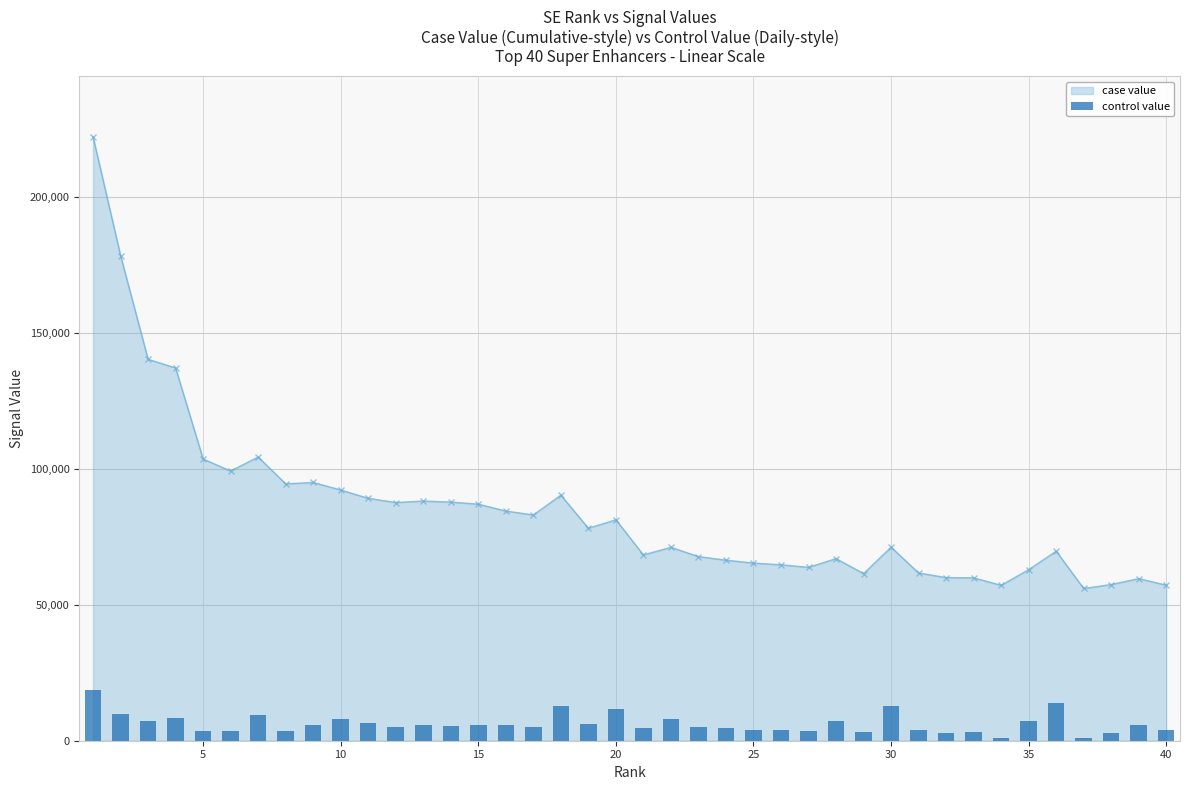

True or false: case value has more than 2 points higher than both neighbors.

True